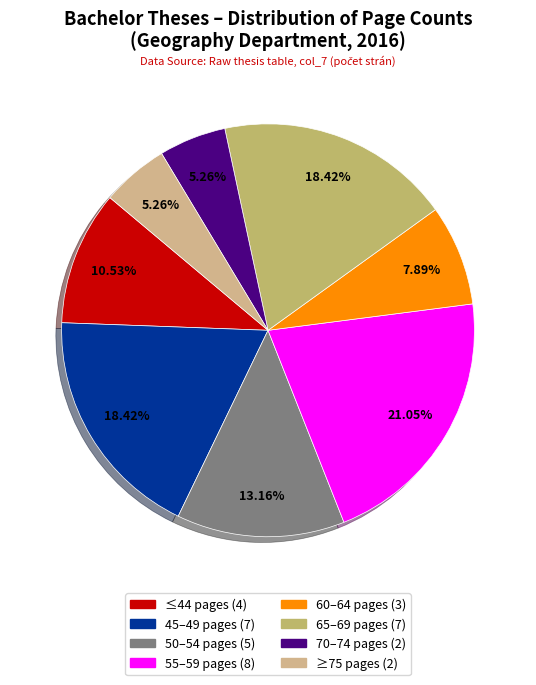

Count the number of slices in the pie.

8